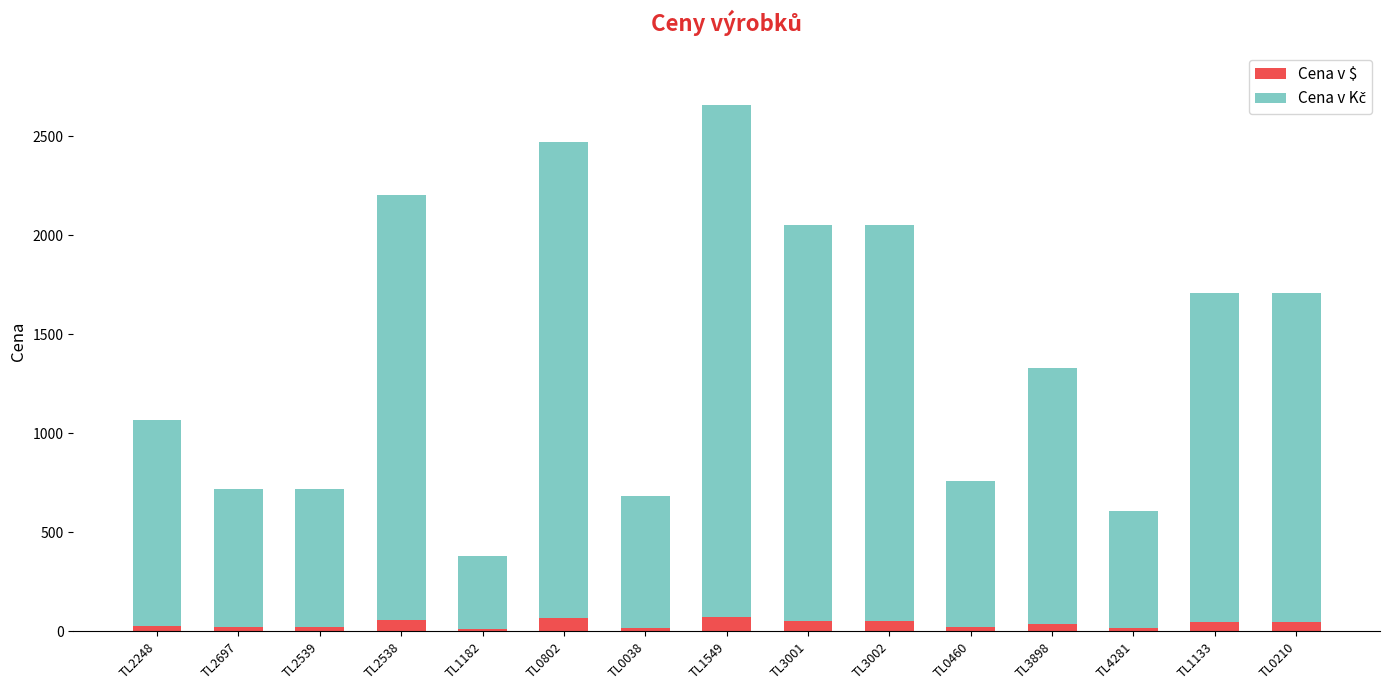

What is the highest value of the Cena v $ series?

70.0